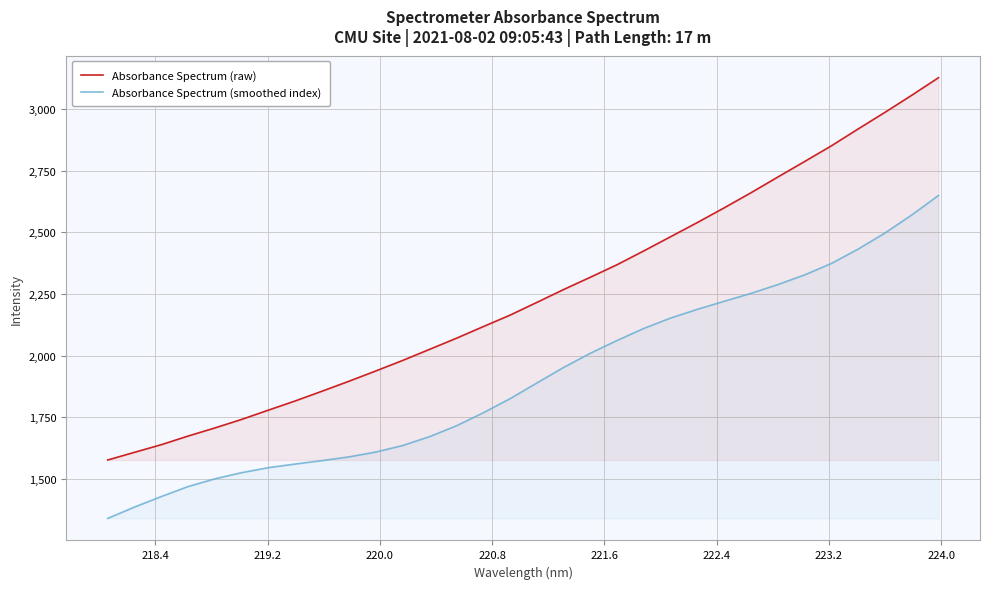

What is the difference between the maximum and minimum values in the Absorbance Spectrum (raw) series?

1548.7